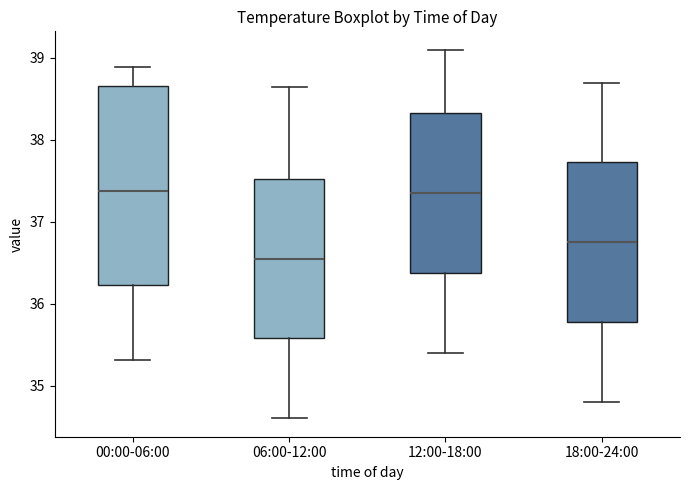

Comparing the boxes themselves (not the whiskers), which one is the tallest?

00:00-06:00